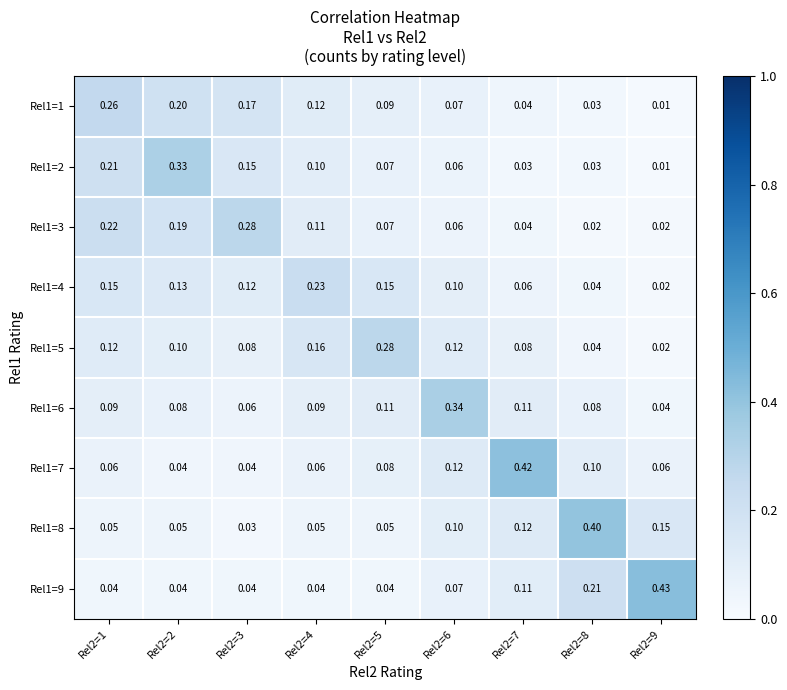

Is the value of Rel1=1 at Rel2=1 greater than the value of Rel1=3 at Rel2=2?

Yes